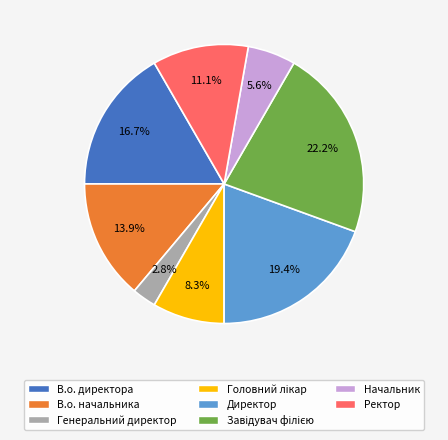

Is there any slice that represents more than half of the pie?

No